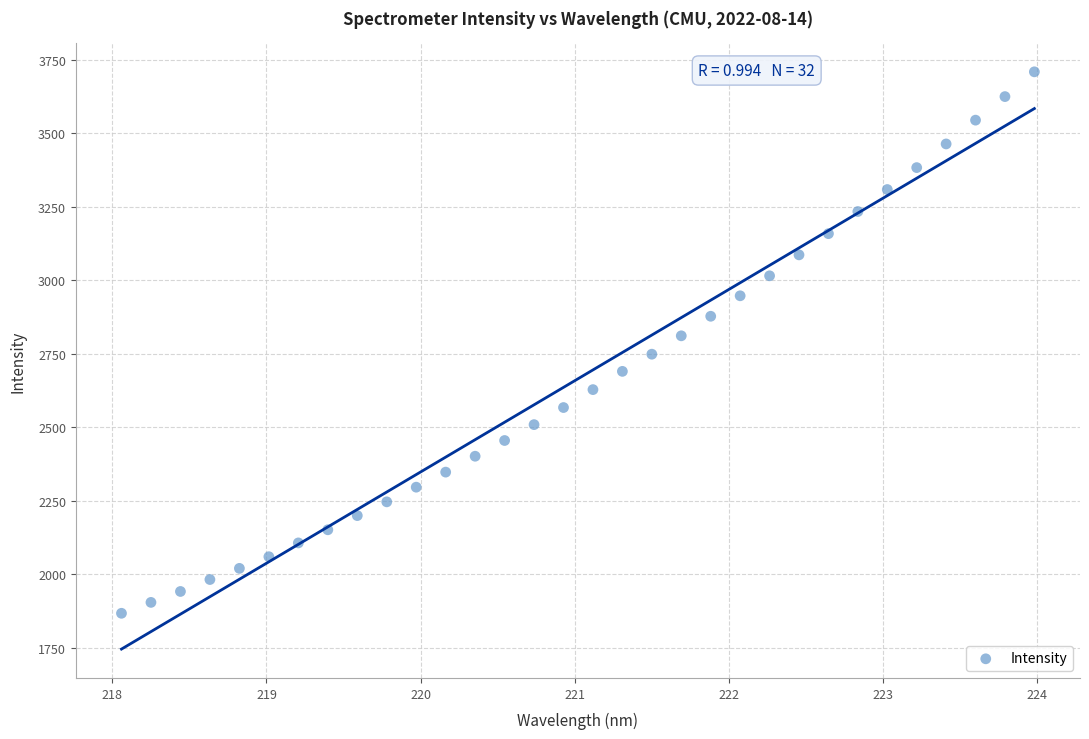

What is the range of Y values (max minus min)?

1841.8